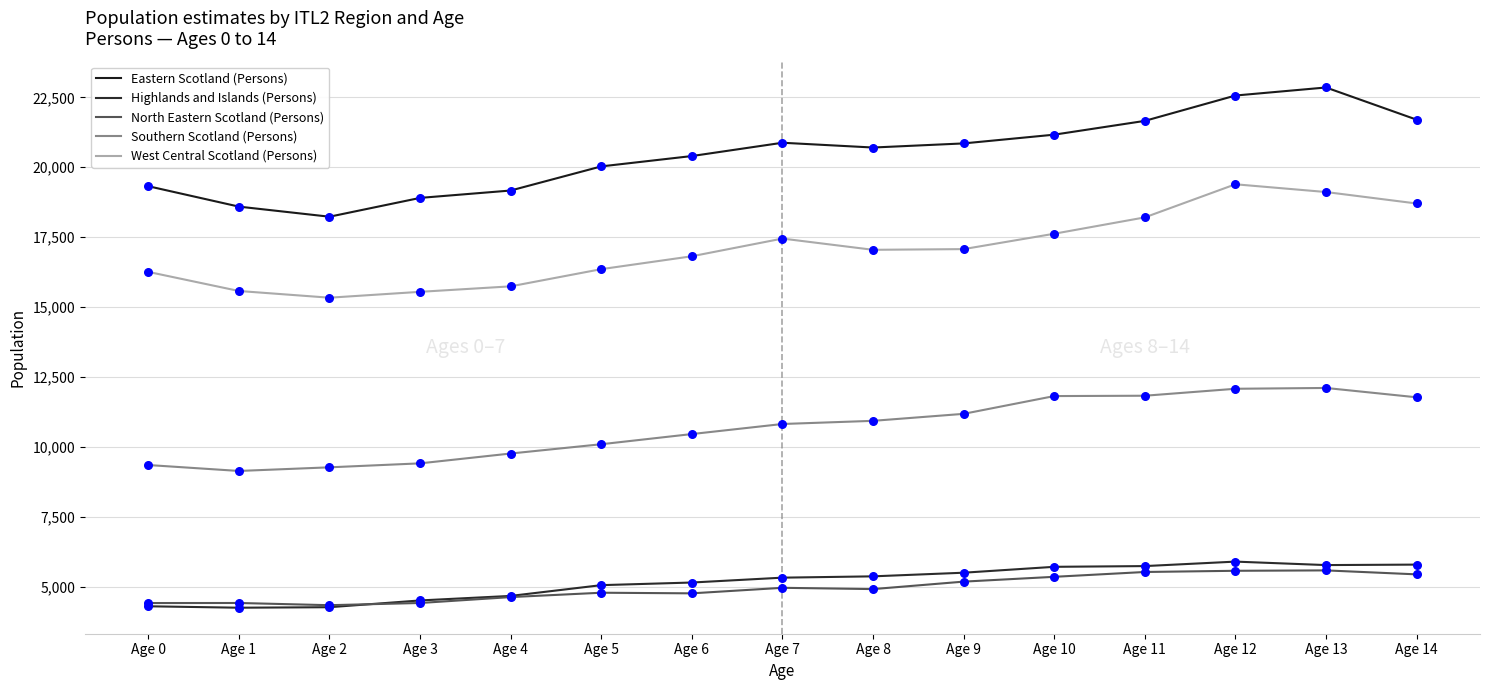

At how many categories does at least one series exceed 5498?

15